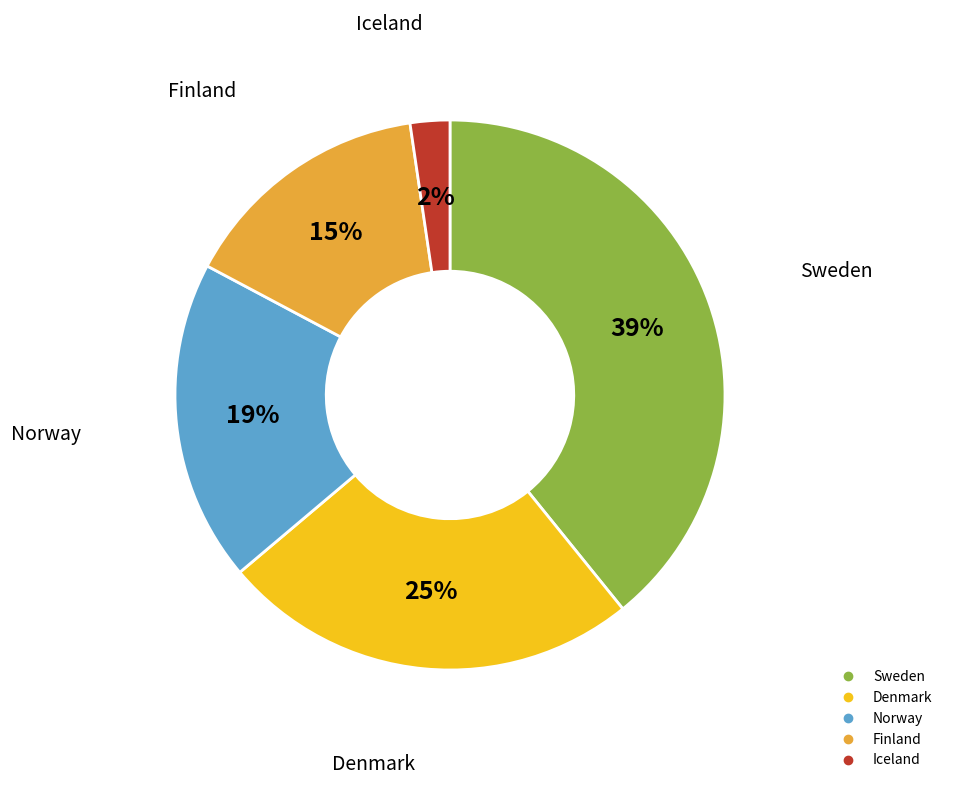

How many slices are in this pie chart?

5